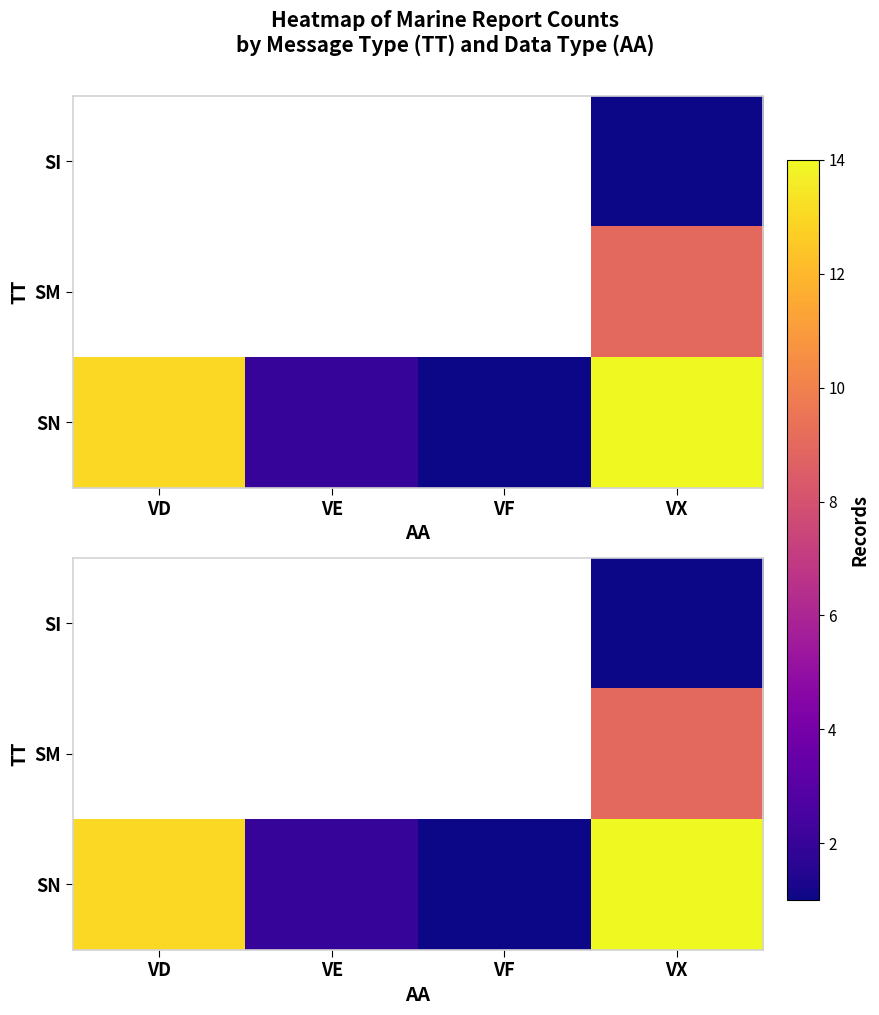

Which series has the widest spread of values?

SN